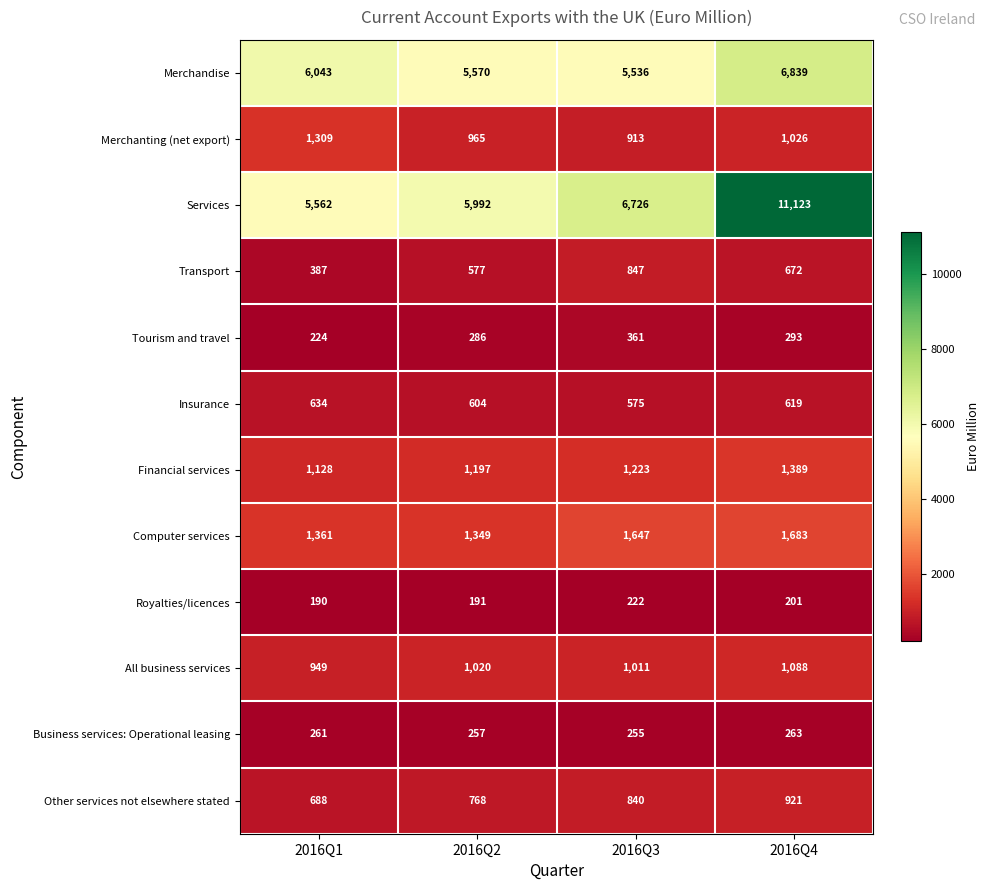

At which category does the chart reach its peak across all series?

2016Q4